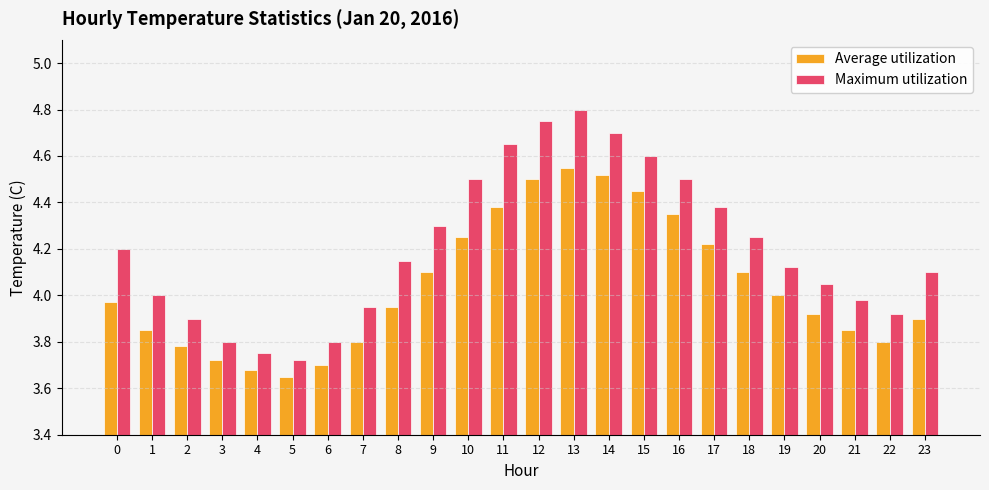

Between 8 and 12, which series saw the biggest shift?

Maximum utilization